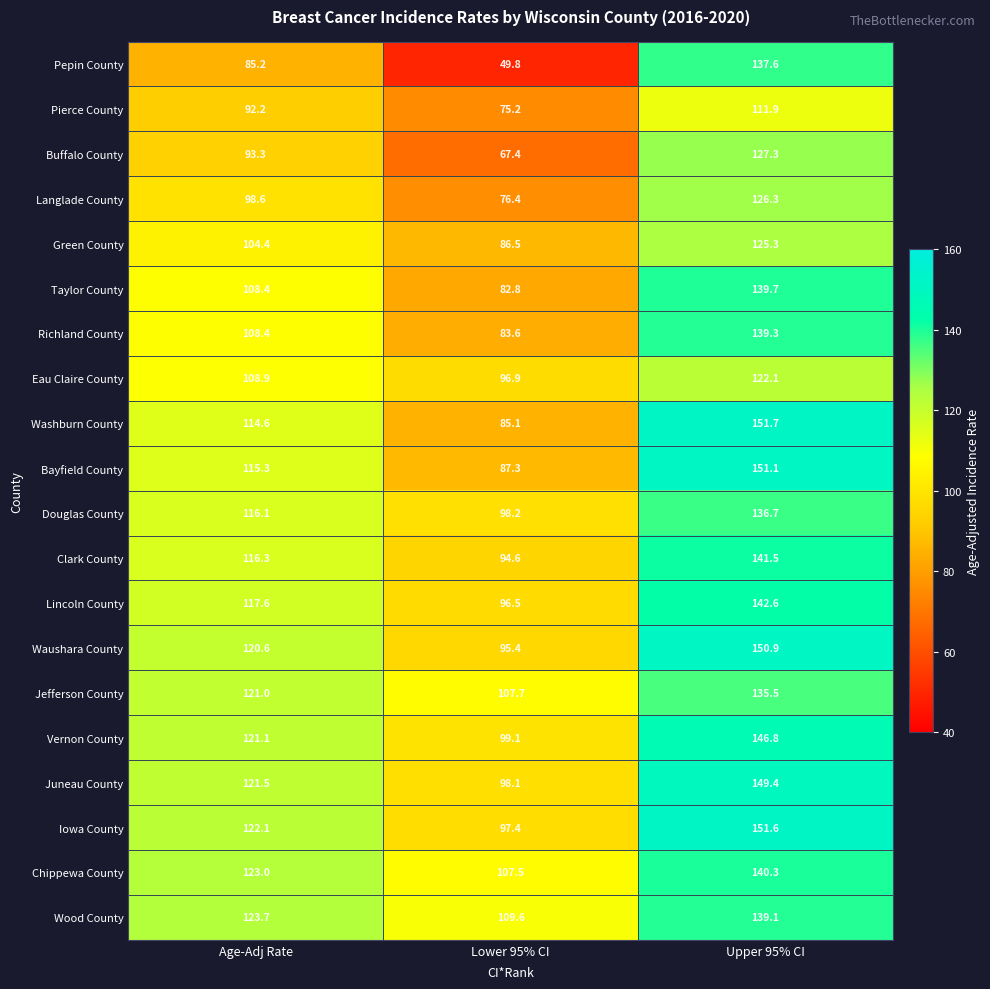

Which label corresponds to the smallest value in the chart?

Lower 95% CI